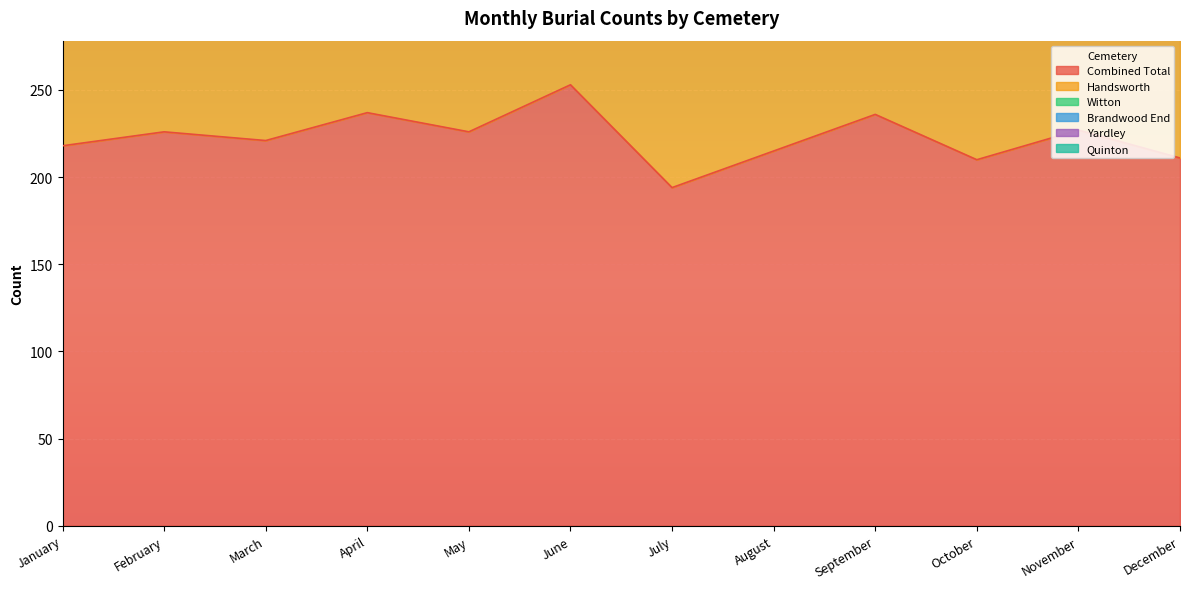

What is the maximum value shown in the chart?

253